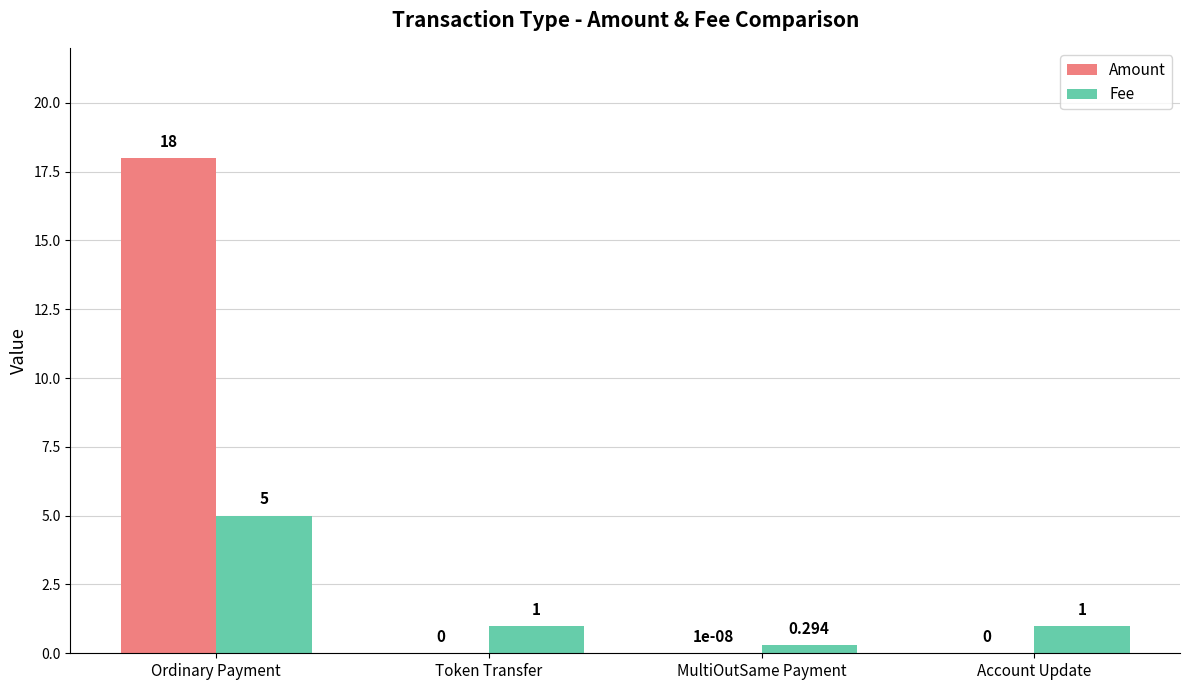

Which series changed the most between Token Transfer and MultiOutSame Payment?

Fee